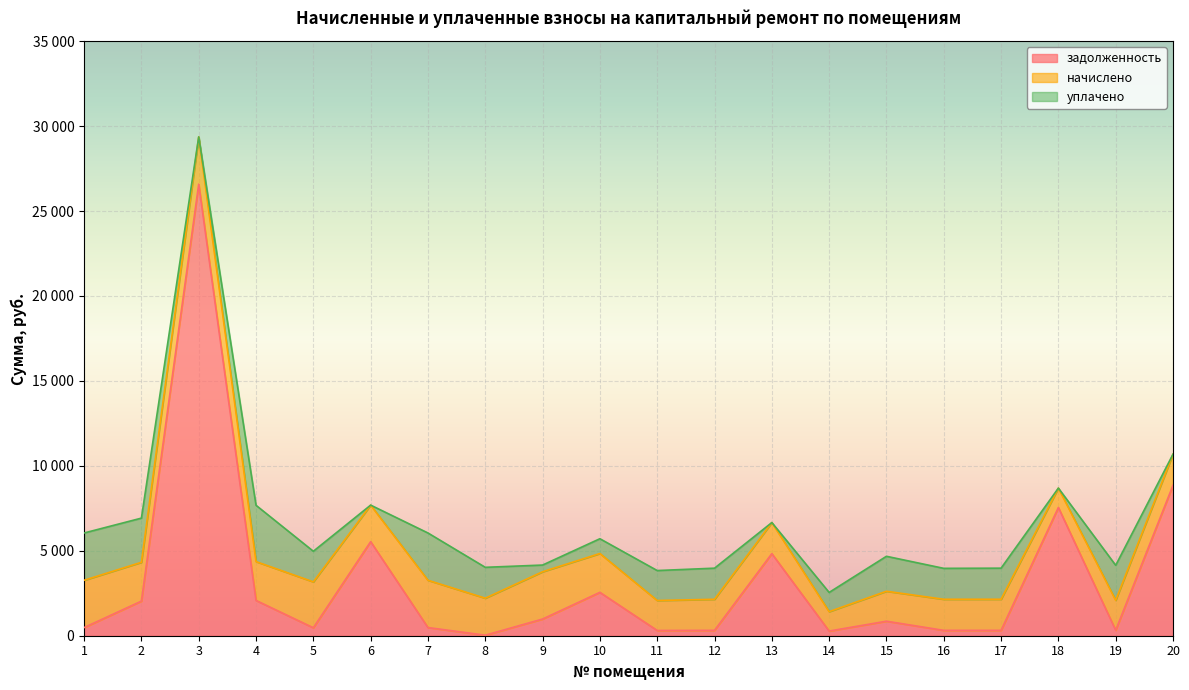

Which series has the largest total across all categories?

задолженность